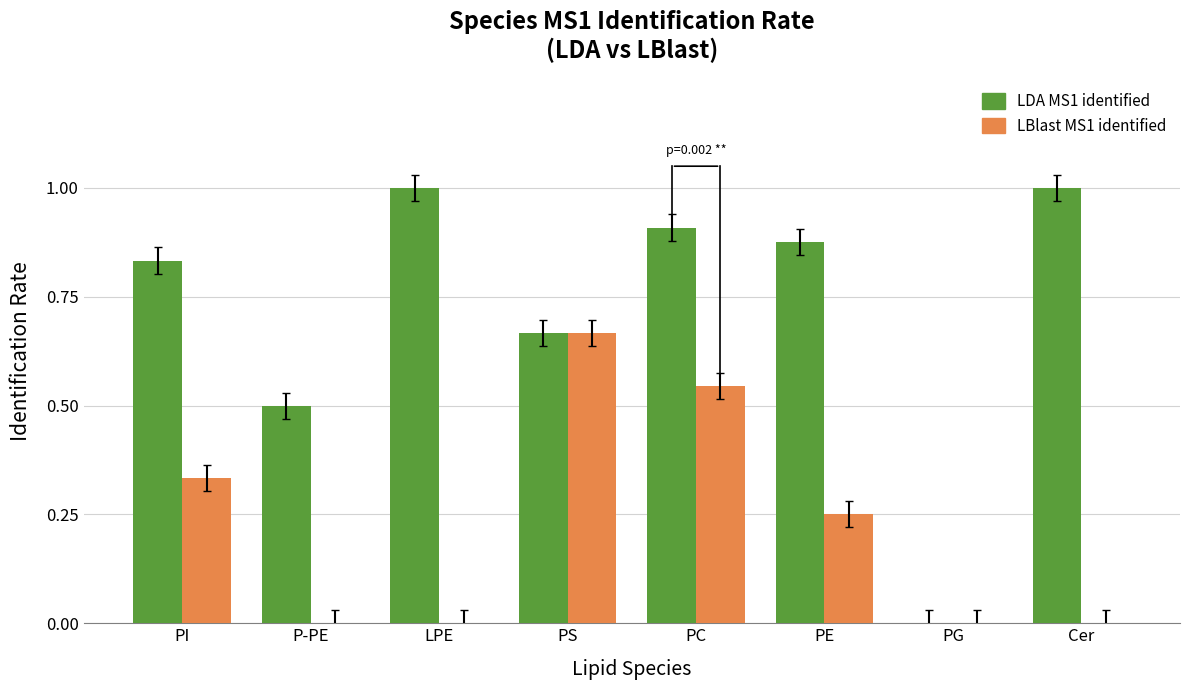

What is the total value across all series at Cer?

1.0